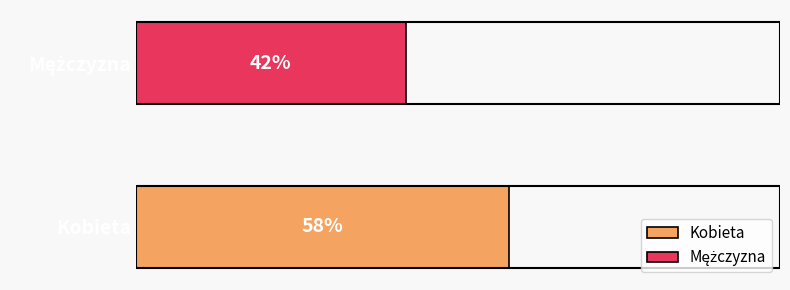

Does the chart contain any negative values?

No